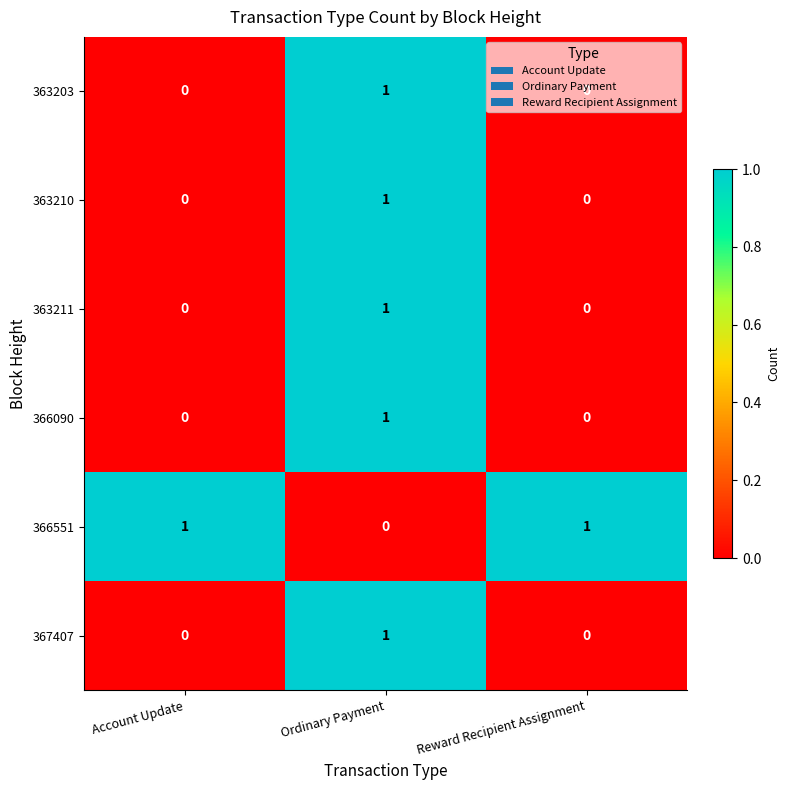

Count the number of categories in the chart.

3